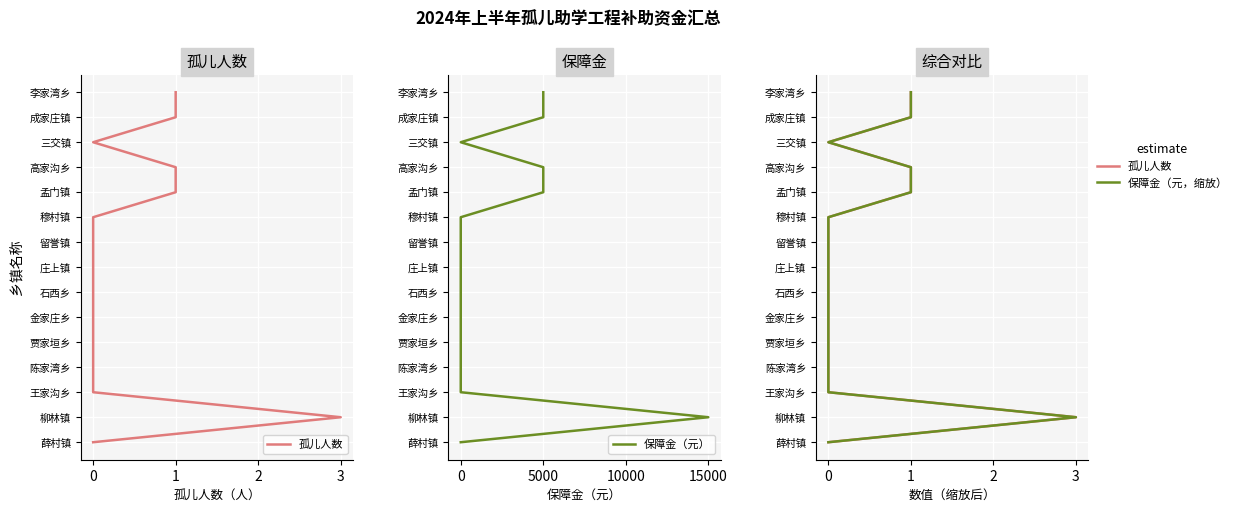

True or false: 孤儿人数 and 保障金（元，缩放） intersect in this chart.

False